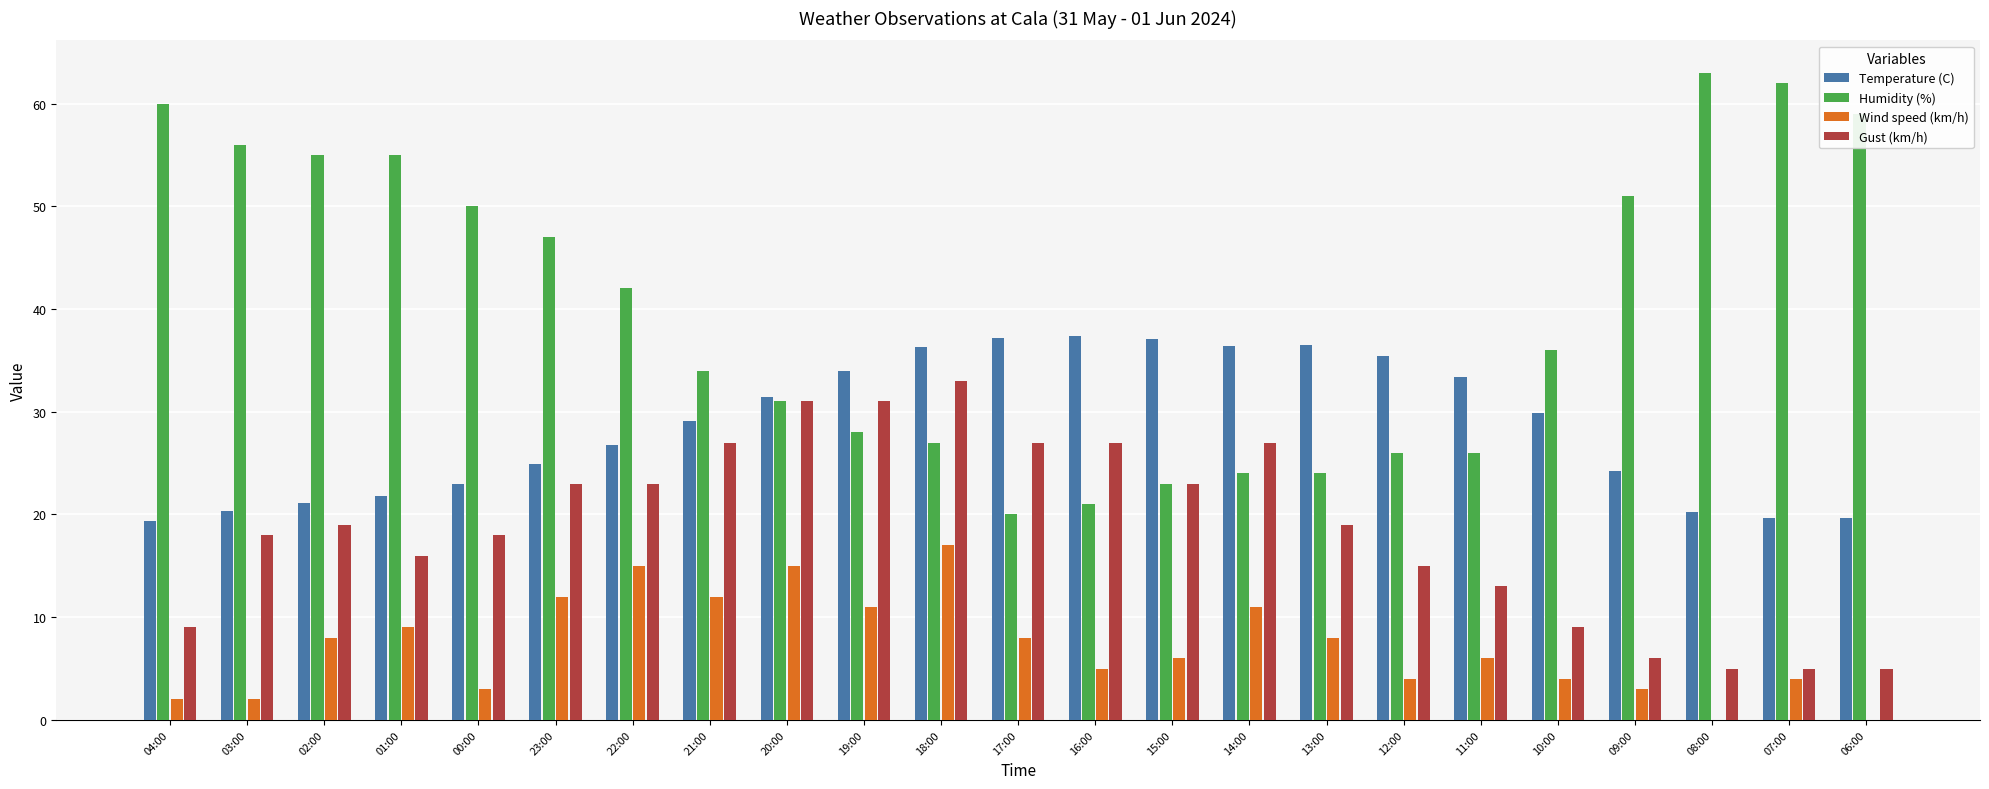

What is the average value of the Temperature (C) series?

28.5